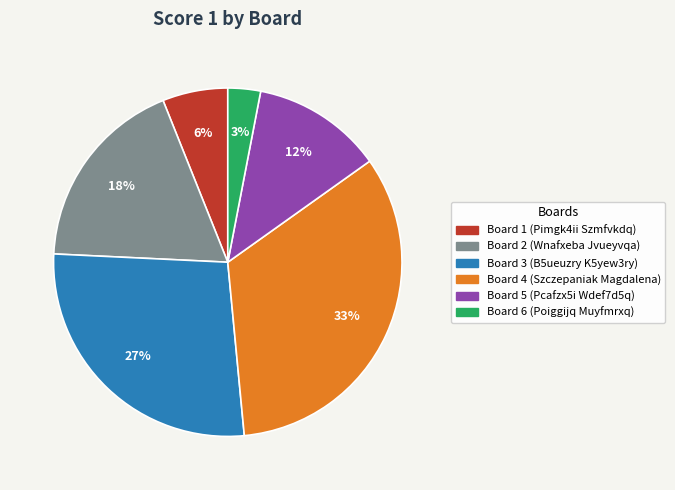

To the nearest percent, what is the average slice percentage?

17%